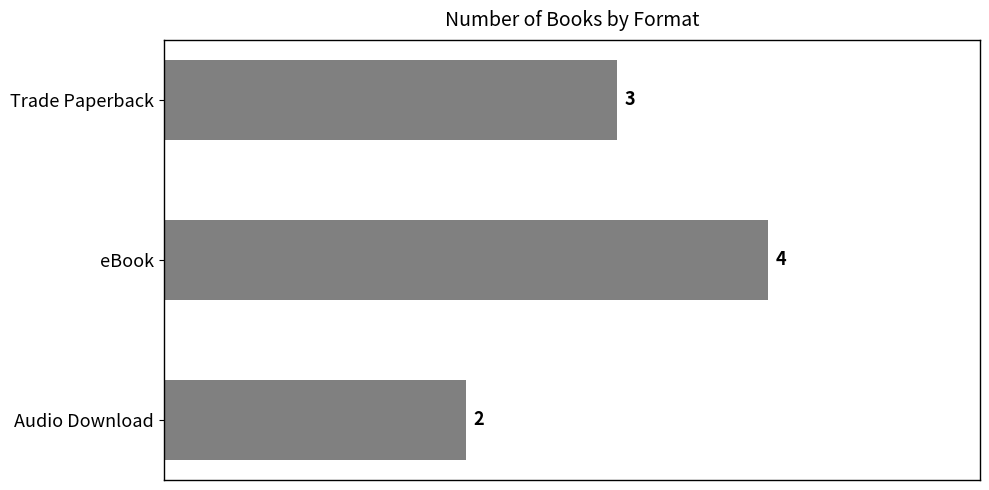

List the labels in order of value, smallest first.

Audio Download, Trade Paperback, eBook